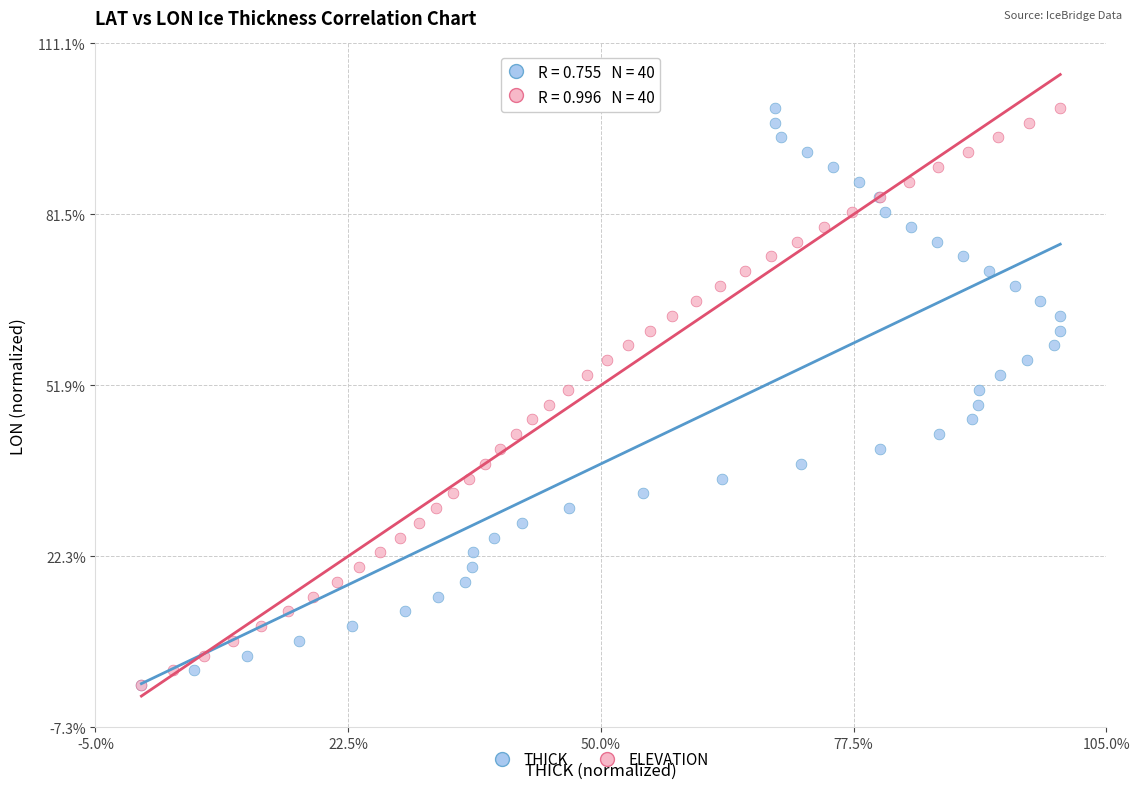

What are all the series names shown in the legend?

THICK, ELEVATION